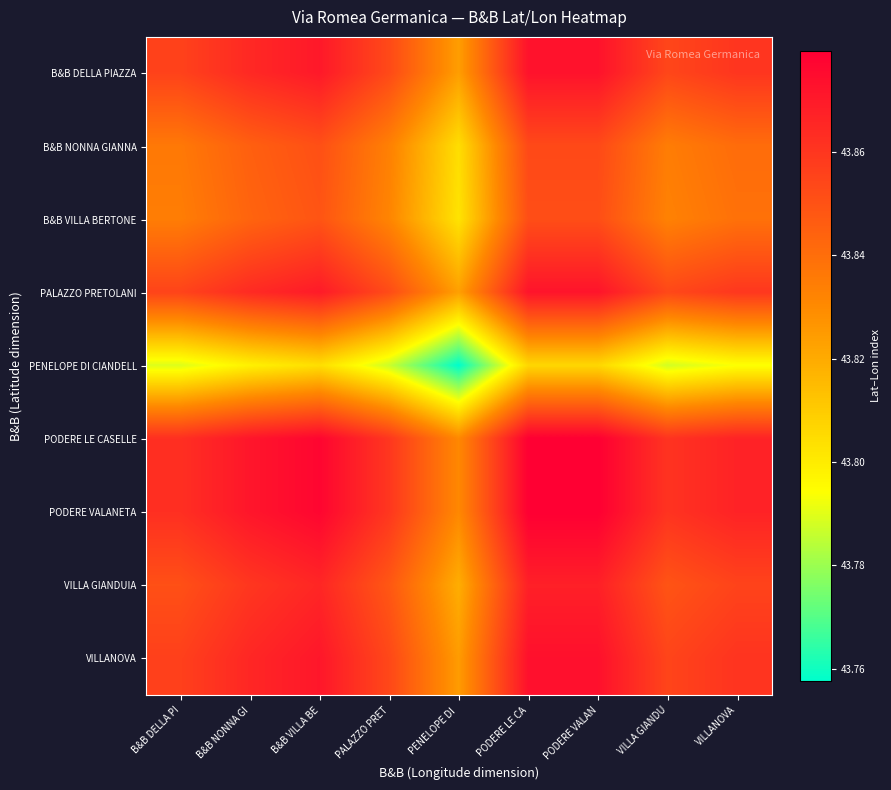

At how many categories does at least one series exceed 43?

9